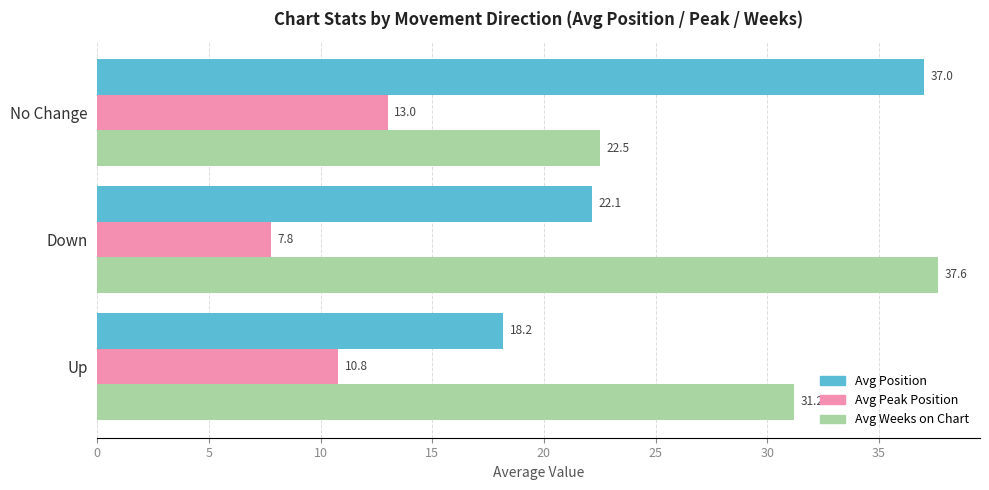

What is the spread (max minus min) of values at No Change?

24.0